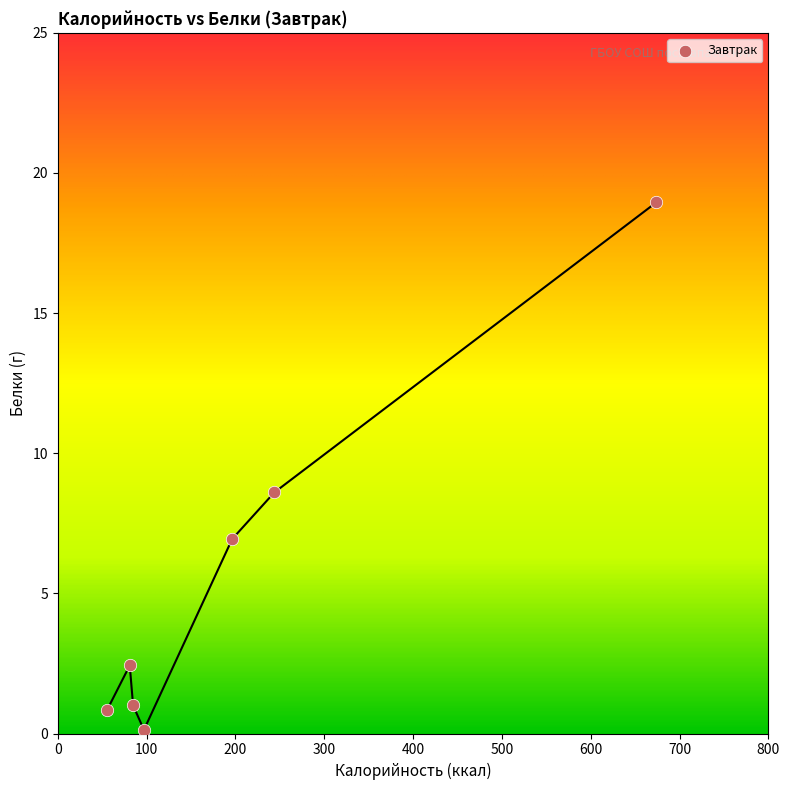

What is the average Y value?

5.6